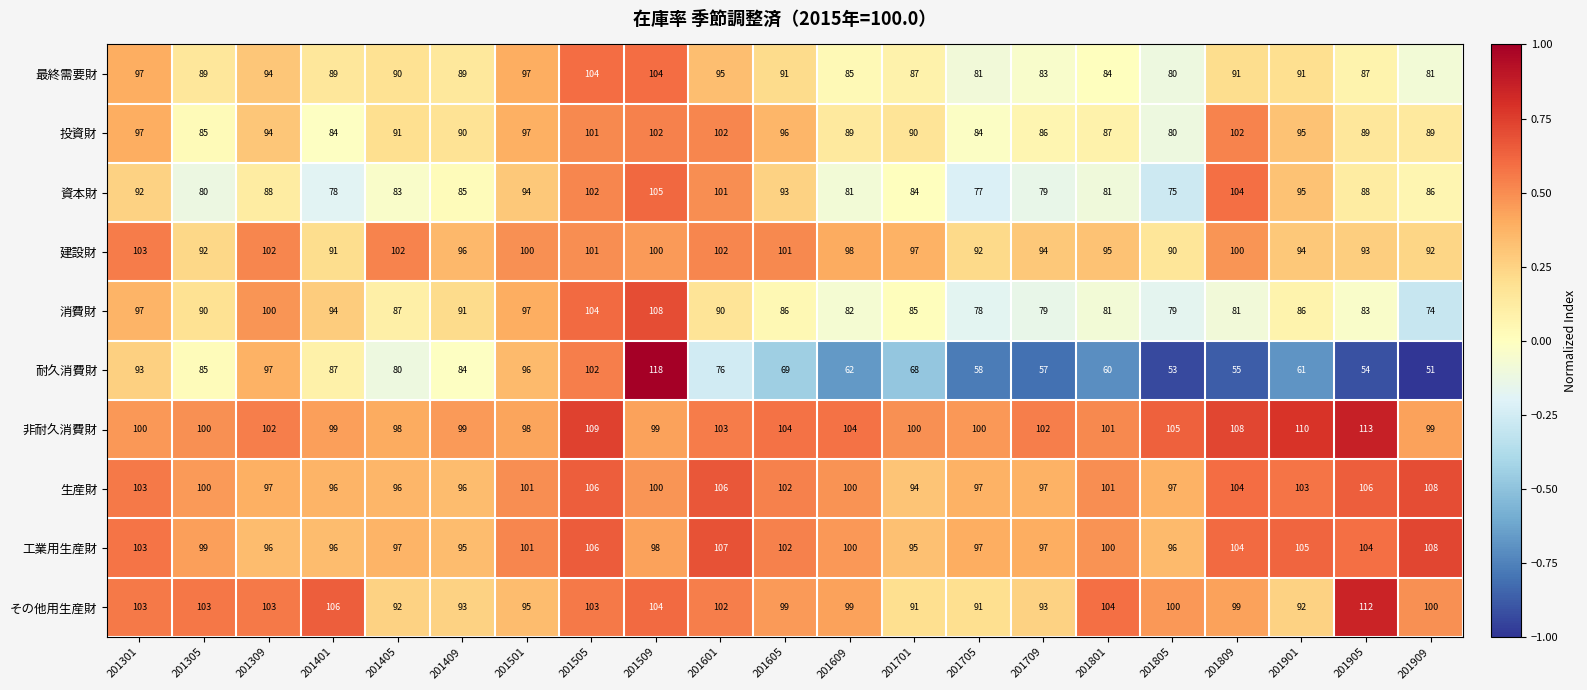

The 資本財 series shows 102 at 201505. True or false?

True